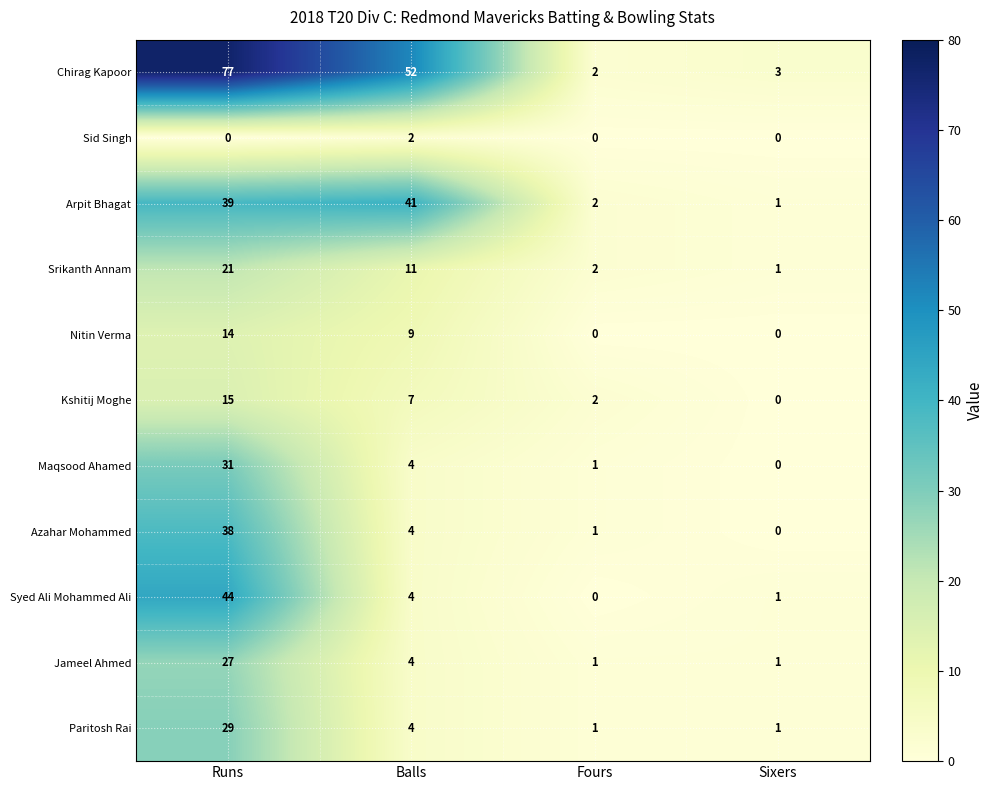

Which series has the widest spread of values?

Chirag Kapoor